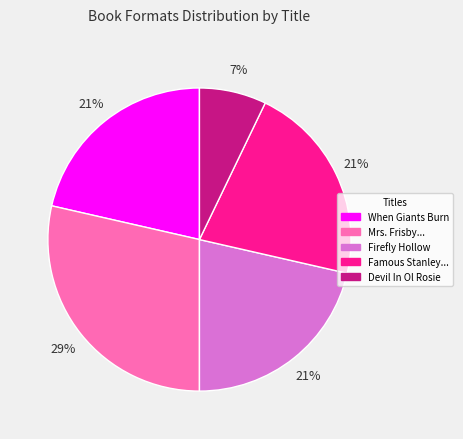

What is the smallest slice in the pie chart?

Devil In Ol Rosie